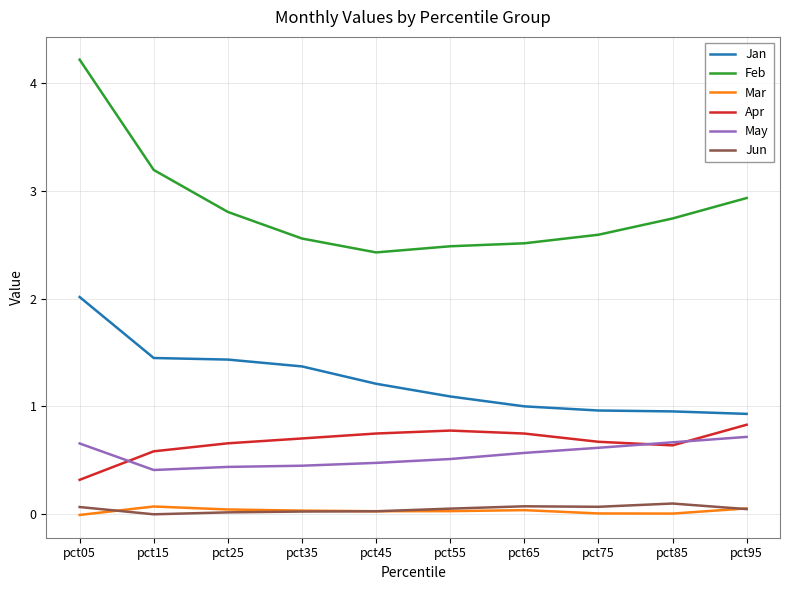

Is the value of Apr at pct45 greater than the value of Jun at pct05?

Yes